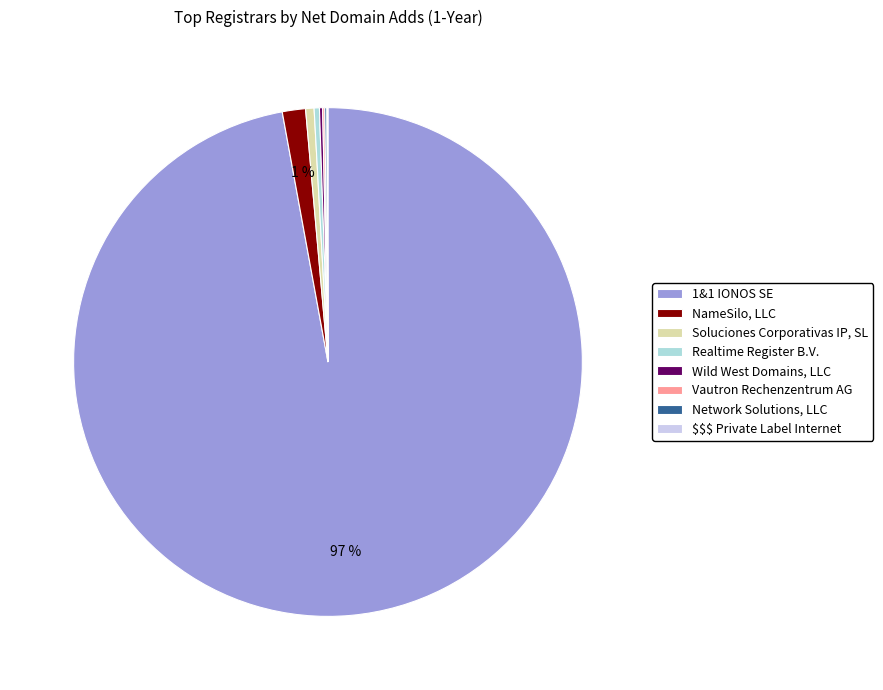

Does any single category account for the majority?

Yes